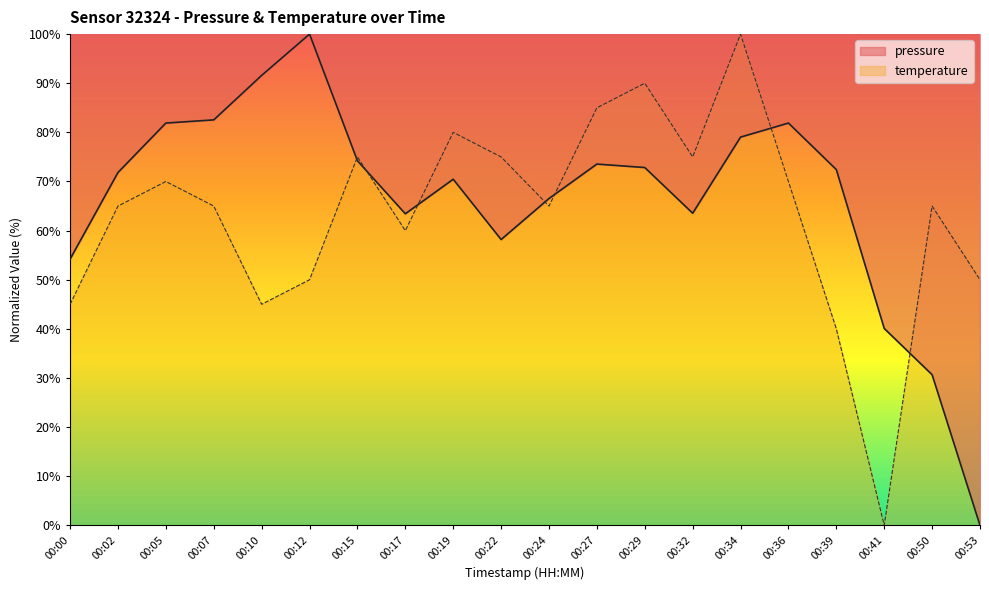

At how many categories does at least one series exceed 28?

20